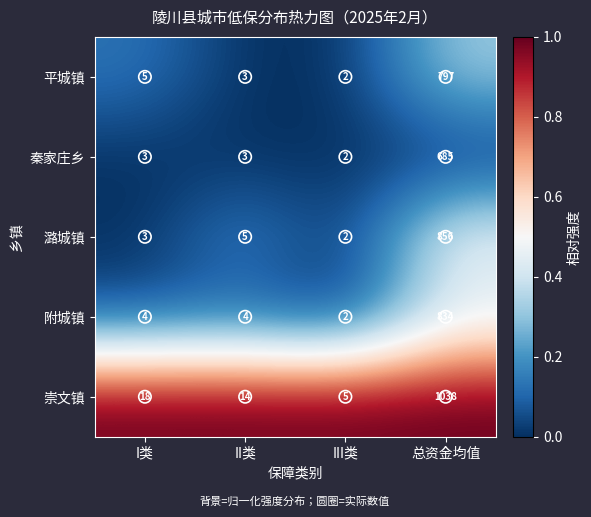

Which series has the widest spread of values?

崇文镇